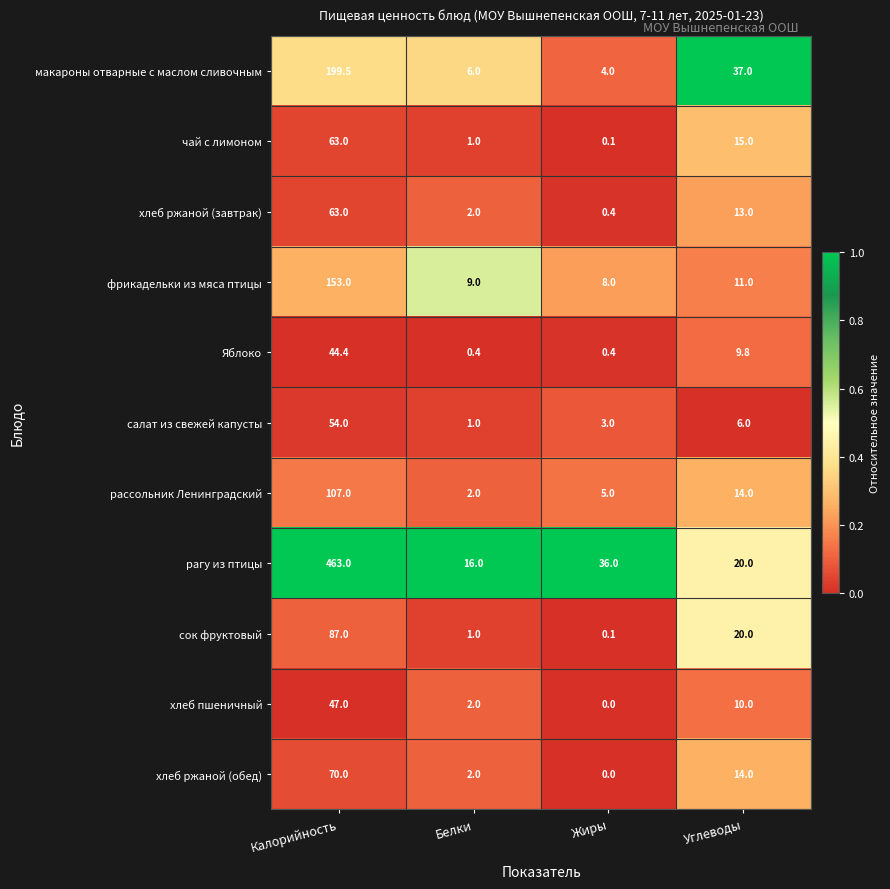

Between Белки and Жиры, which series saw the biggest shift?

рагу из птицы